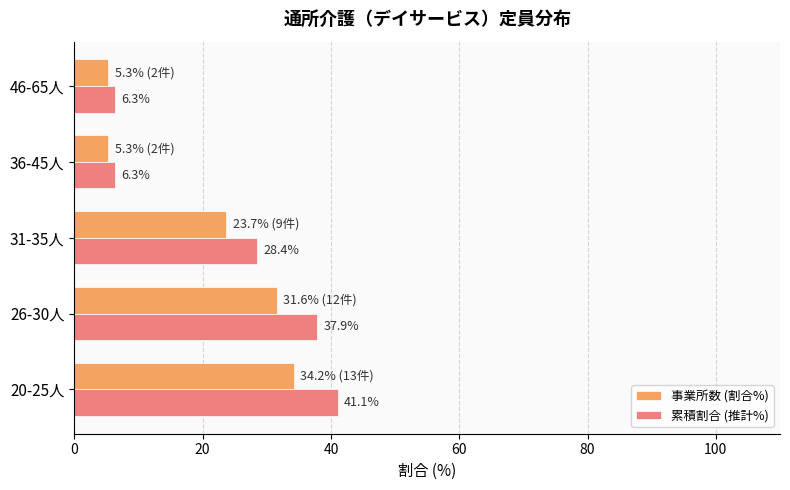

Is the value of 事業所数 (割合%) at 36-45人 greater than the value of 累積割合 (推計%) at 36-45人?

No